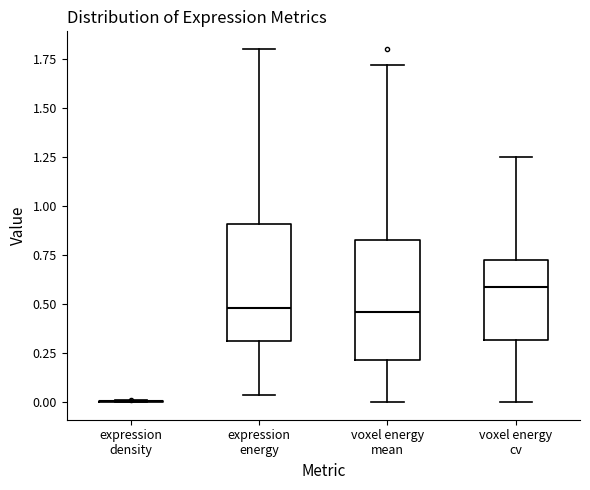

Where is the lower edge of the box for expression energy on the y-axis? The values are not printed on the chart, so give them approximately, as read against the axis.

0.30